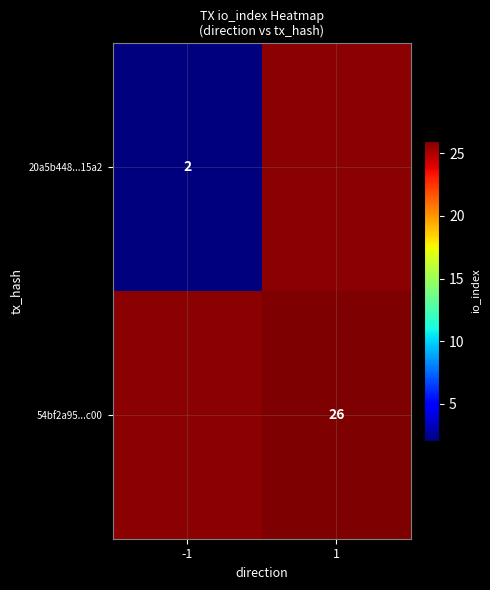

Is it true that 54bf2a95...c00 equals 39.6 at 1?

False